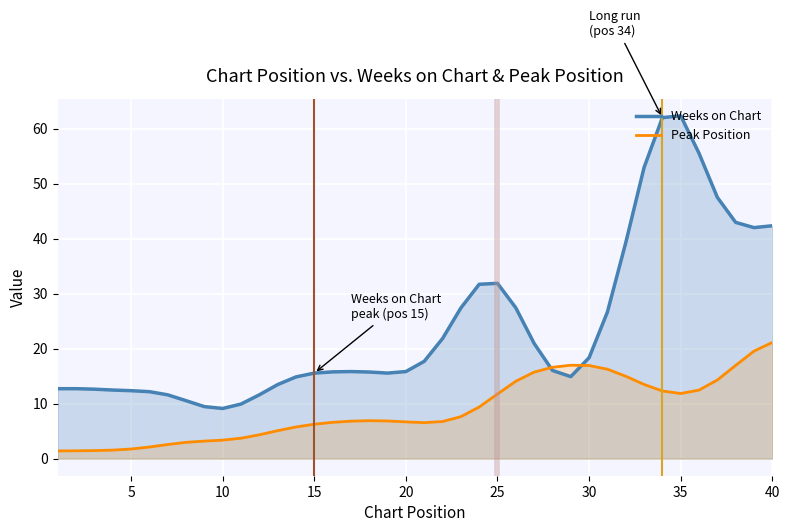

What is the approximate value of Weeks on Chart at 5?

12.3